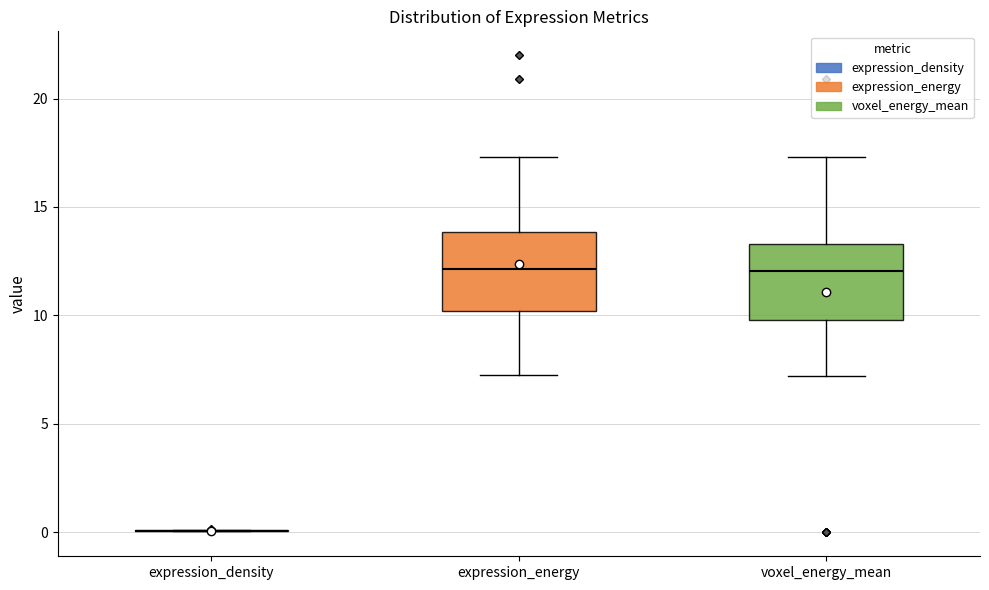

Reading left to right, read every box against the y-axis: the position of its median line, the range the box covers, and the ends of its whiskers. The values are not printed on the chart, so give them approximately, as read against the axis.

expression_density: box collapsed to a line at 0.0, whiskers 0.0 to 0.0
expression_energy: median 12.0, box 10.0 to 14.0, whiskers 7.0 to 17.5
voxel_energy_mean: median 12.0, box 10.0 to 13.5, whiskers 7.0 to 17.5